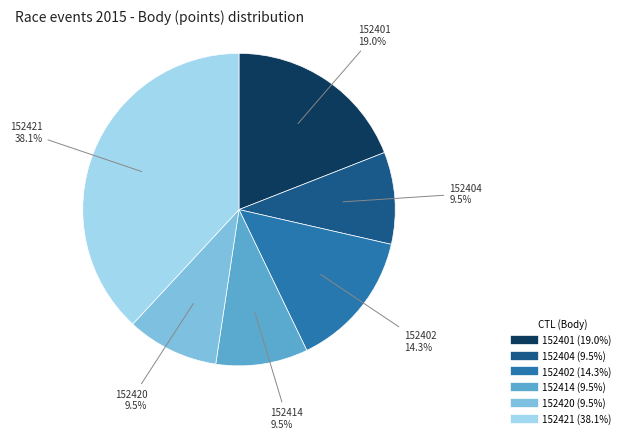

Which slice is the largest?

152421